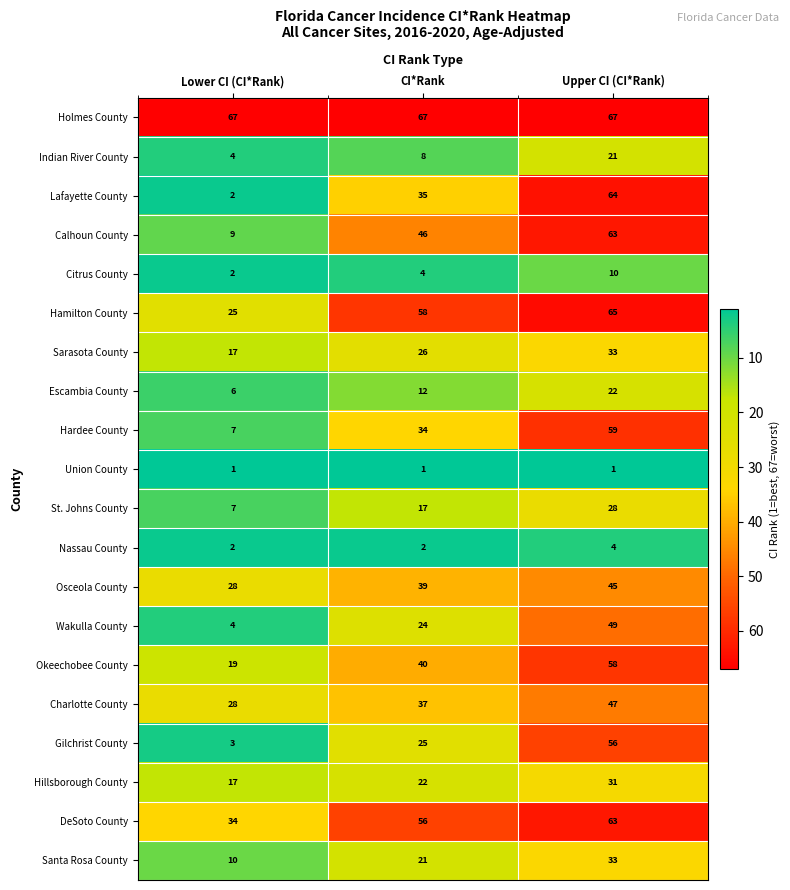

What is the total value across all series at CI*Rank?

574